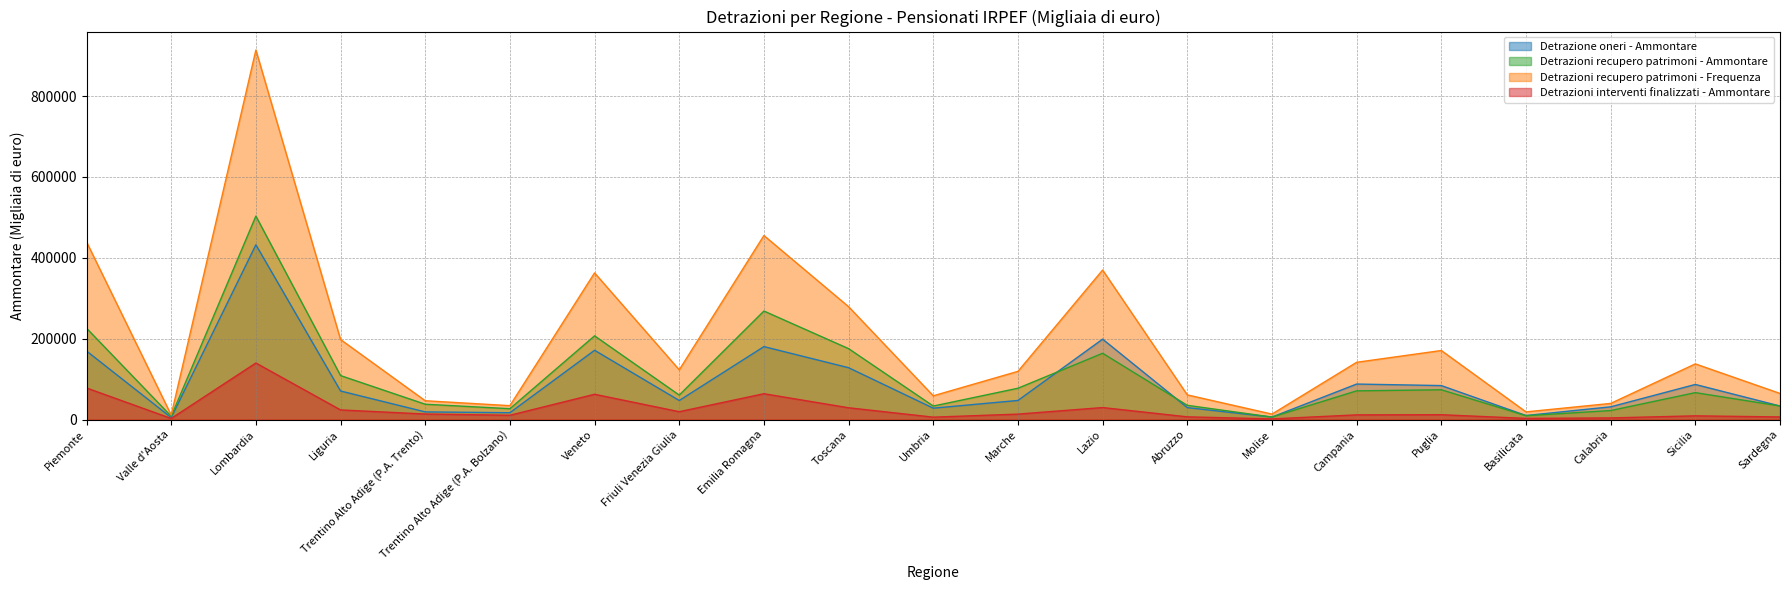

The value of Detrazioni recupero patrimoni - Frequenza at Veneto is 362661. True or false?

True